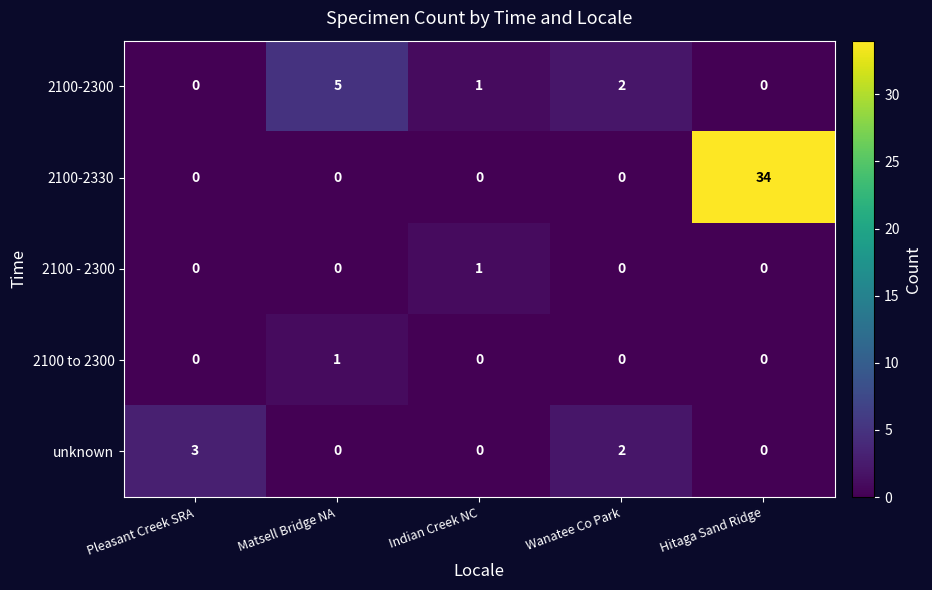

At which category does the chart reach its peak across all series?

Hitaga Sand Ridge